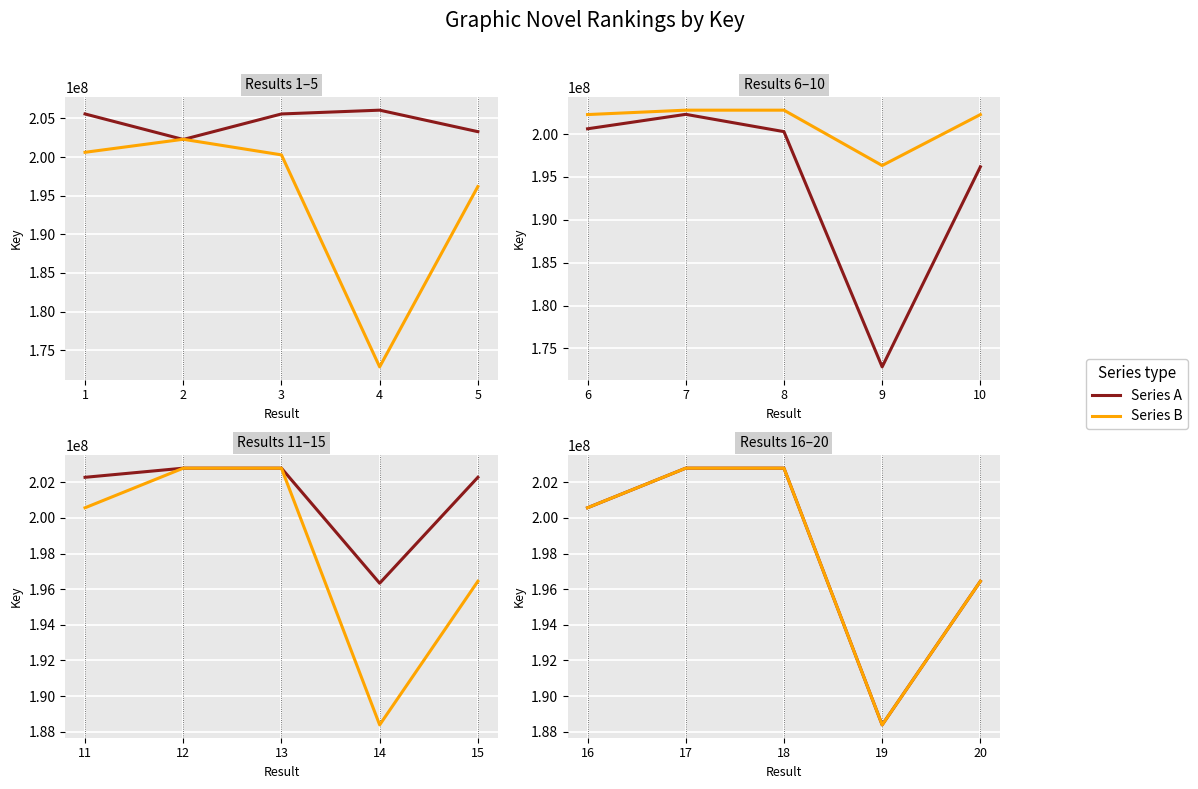

How many data points does each series have?

5